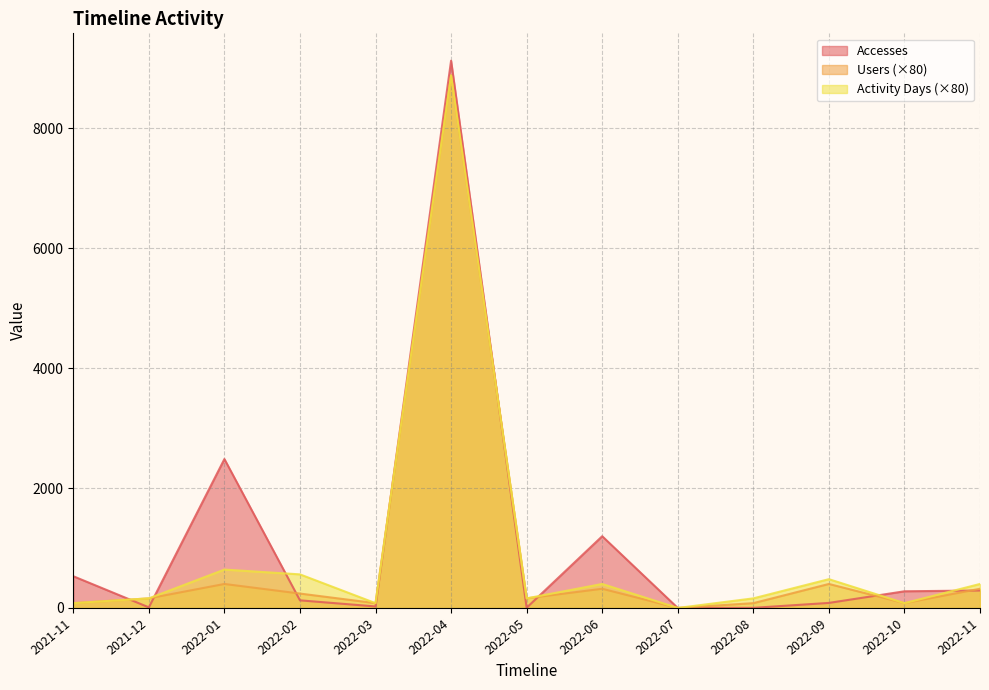

After their last crossing, which series has the higher values: Accesses or Activity Days?

Activity Days